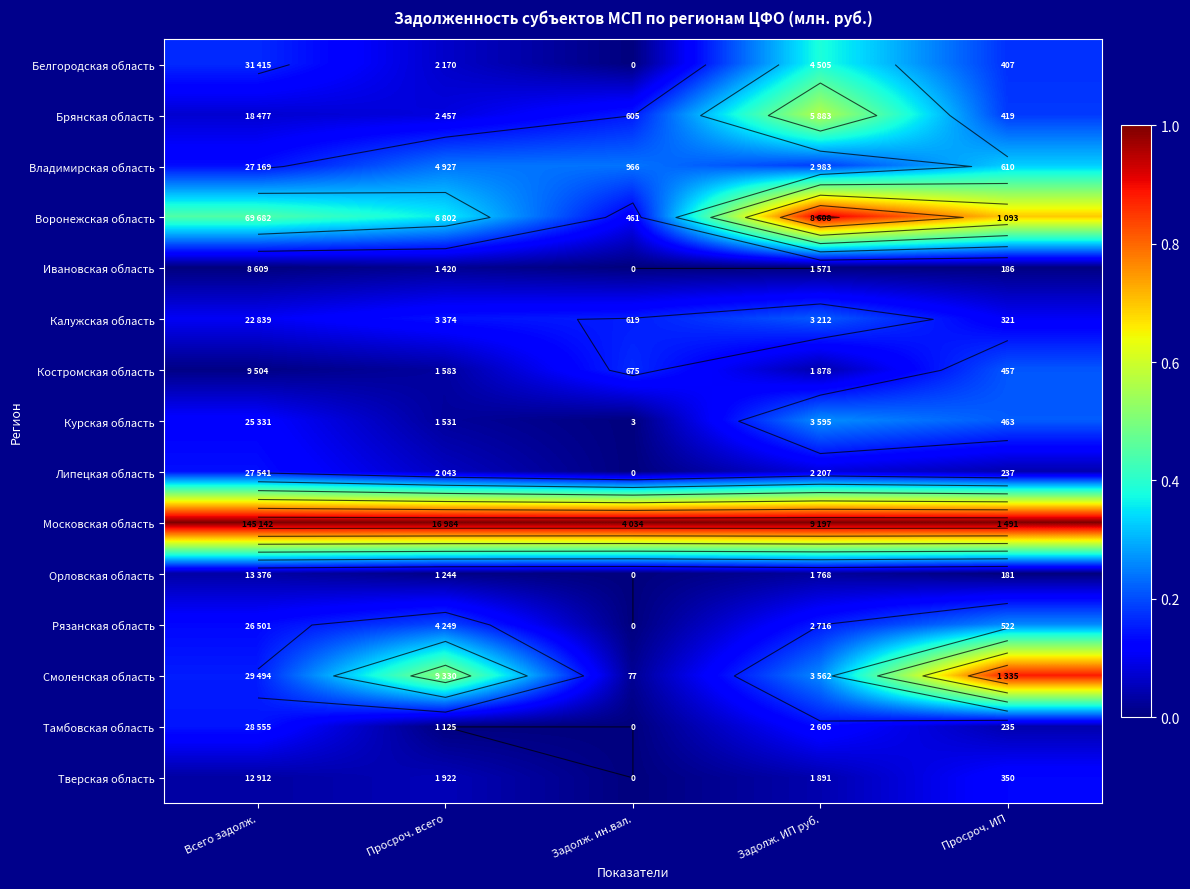

Rank the series by their maximum value, from lowest to highest.

Ивановская область, Орловская область, Тверская область, Липецкая область, Тамбовская область, Костромская область, Калужская область, Рязанская область, Курская область, Владимирская область, Белгородская область, Брянская область, Смоленская область, Воронежская область, Московская область